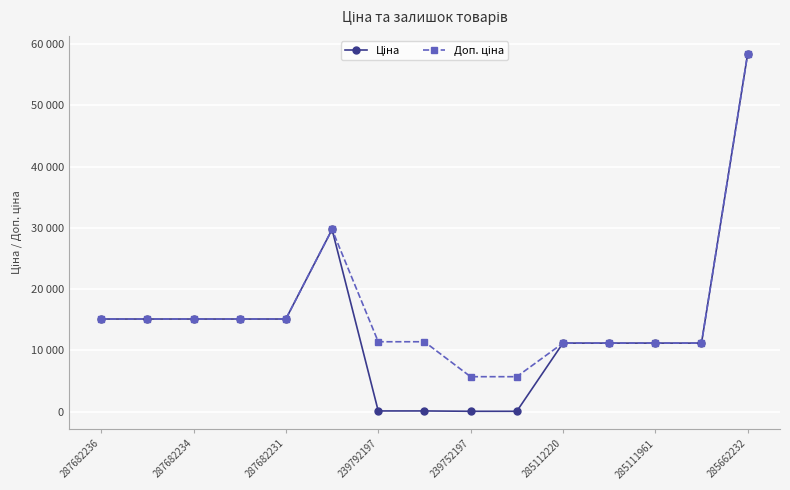

Does the chart have visible grid lines?

Yes